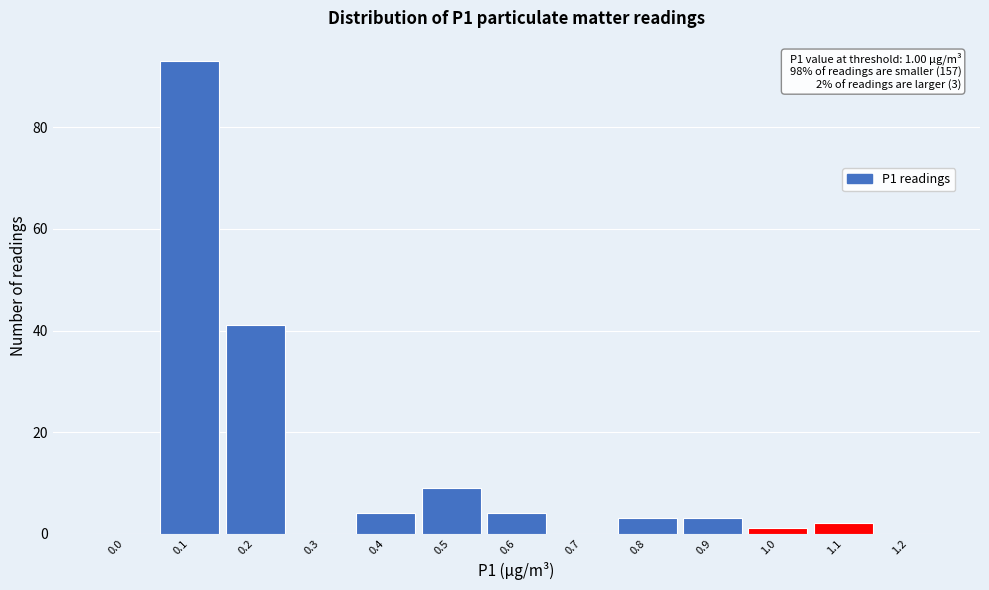

Reading right to left, list all the values displayed in this chart.

1.2=0	1.1=2	1.0=1	0.9=3	0.8=3	0.7=0	0.6=4	0.5=9	0.4=4	0.3=0	0.2=41	0.1=93	0.0=0